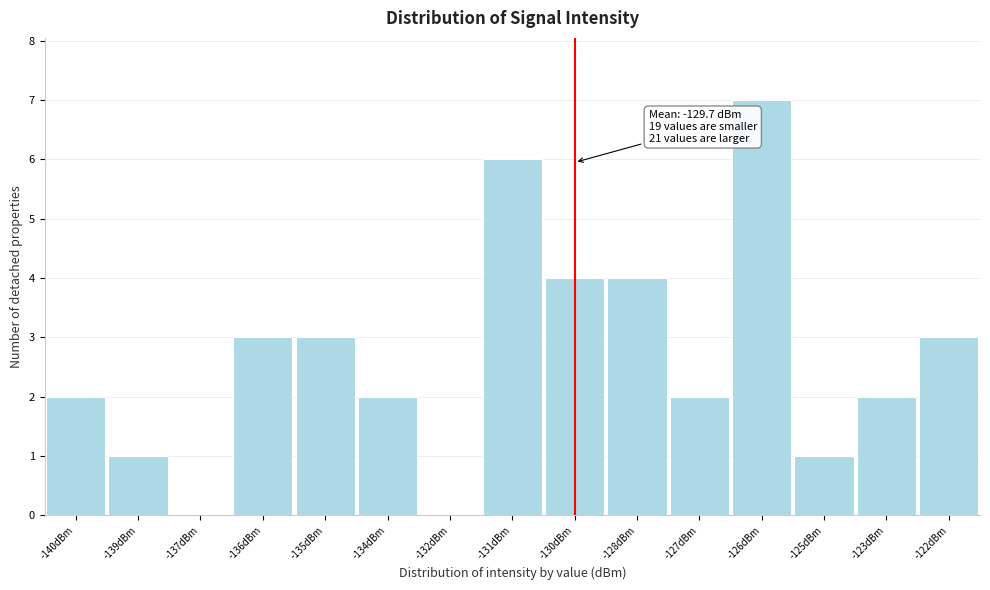

Reading left to right, what are all the values shown in this chart?

-140dBm=2	-139dBm=1	-137dBm=0	-136dBm=3	-135dBm=3	-134dBm=2	-132dBm=0	-131dBm=6	-130dBm=4	-128dBm=4	-127dBm=2	-126dBm=7	-125dBm=1	-123dBm=2	-122dBm=3